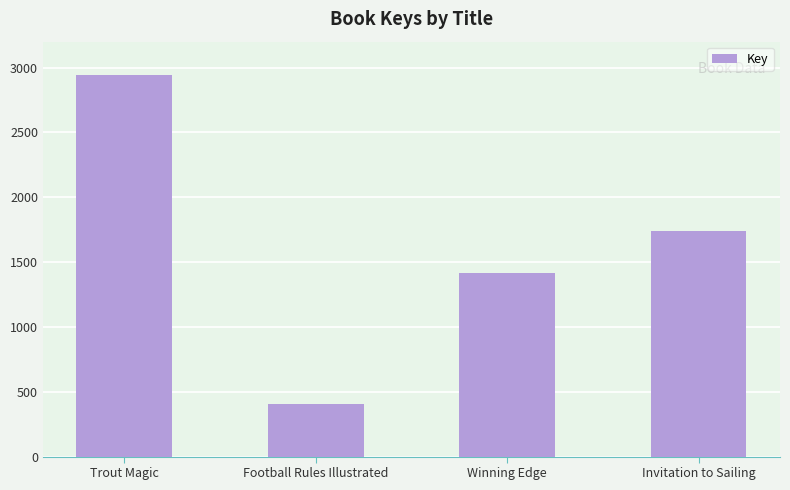

Where does the data first go above 1739?

Trout Magic